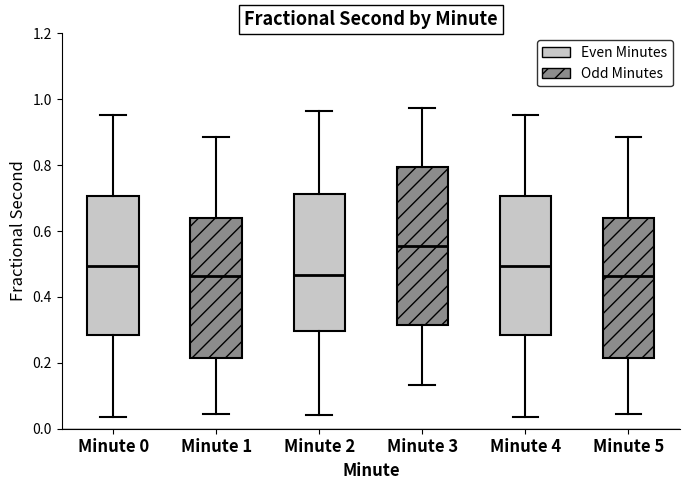

Reading left to right, read every box against the y-axis: the position of its median line, the range the box covers, and the ends of its whiskers. The values are not printed on the chart, so give them approximately, as read against the axis.

Minute 0: median 0.50, box 0.28 to 0.70, whiskers 0.04 to 0.96
Minute 1: median 0.46, box 0.22 to 0.64, whiskers 0.04 to 0.88
Minute 2: median 0.46, box 0.30 to 0.72, whiskers 0.04 to 0.96
Minute 3: median 0.56, box 0.32 to 0.80, whiskers 0.14 to 0.98
Minute 4: median 0.50, box 0.28 to 0.70, whiskers 0.04 to 0.96
Minute 5: median 0.46, box 0.22 to 0.64, whiskers 0.04 to 0.88